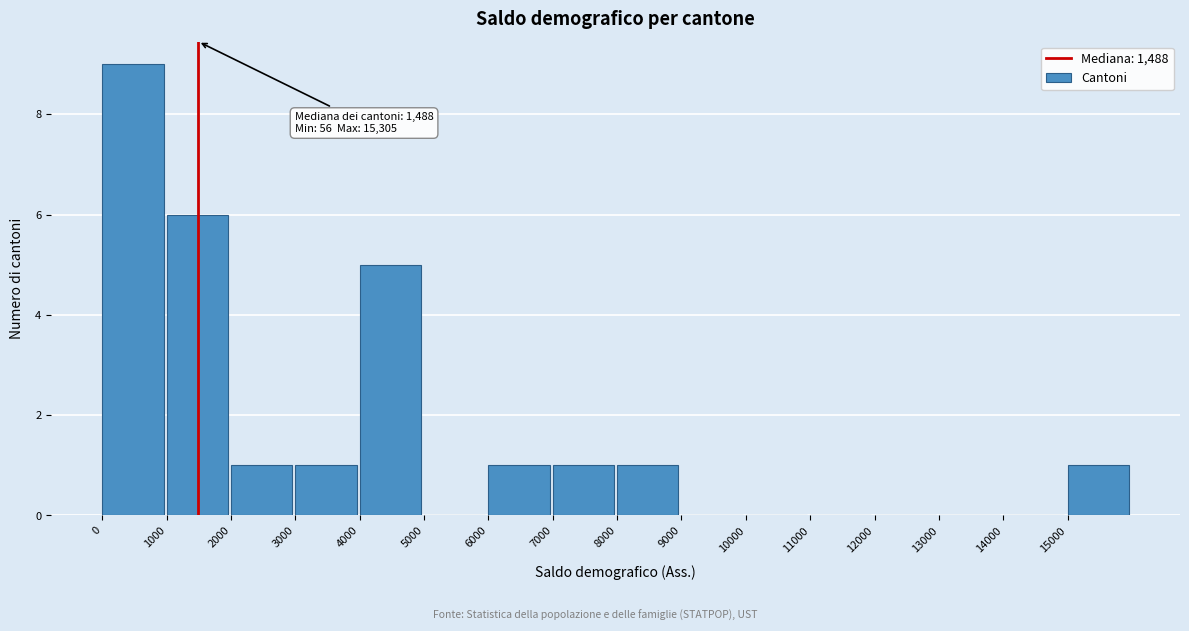

Over which range of the x-axis is the bar tallest?

0 to 1000